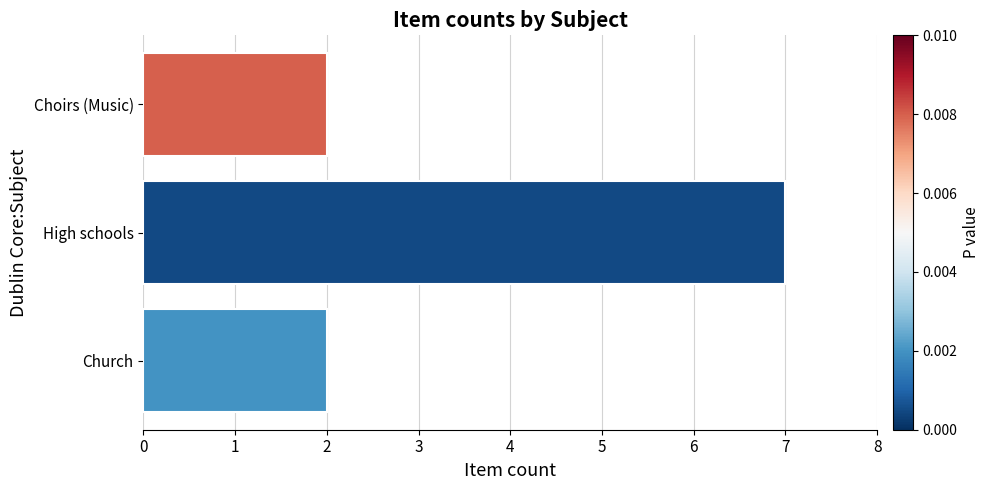

The chart shows a value of 7 at High schools. True or false?

True